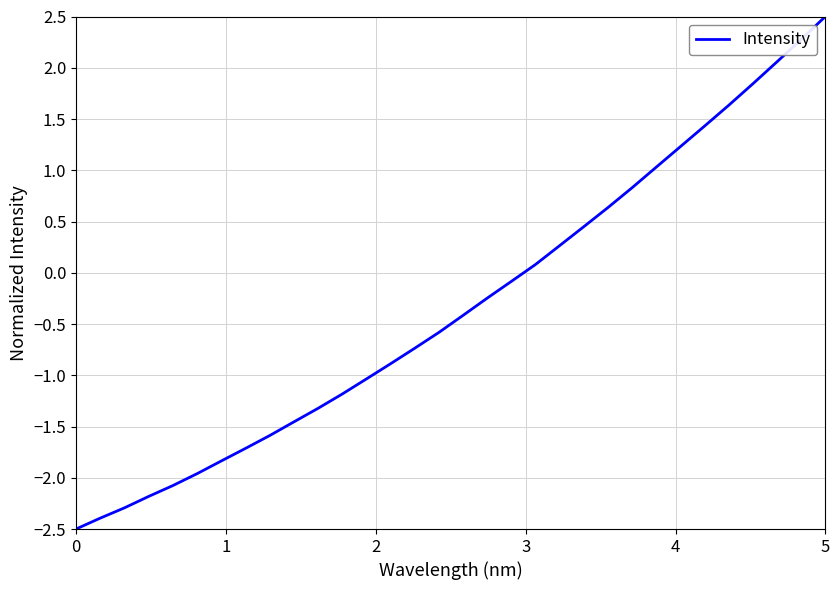

What is the difference between the maximum and minimum values?

5.0